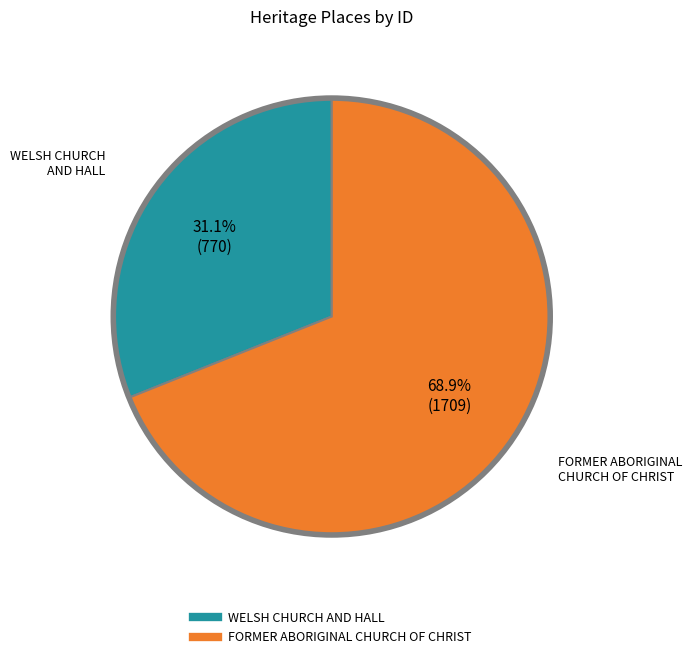

Which category has the biggest portion of the pie?

FORMER ABORIGINAL CHURCH OF CHRIST